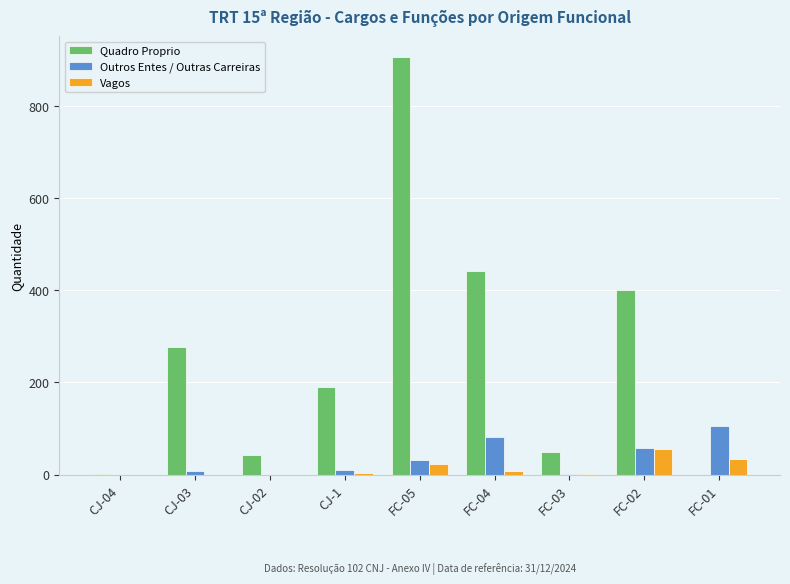

Between CJ-02 and FC-02, which series saw the biggest shift?

Quadro Proprio